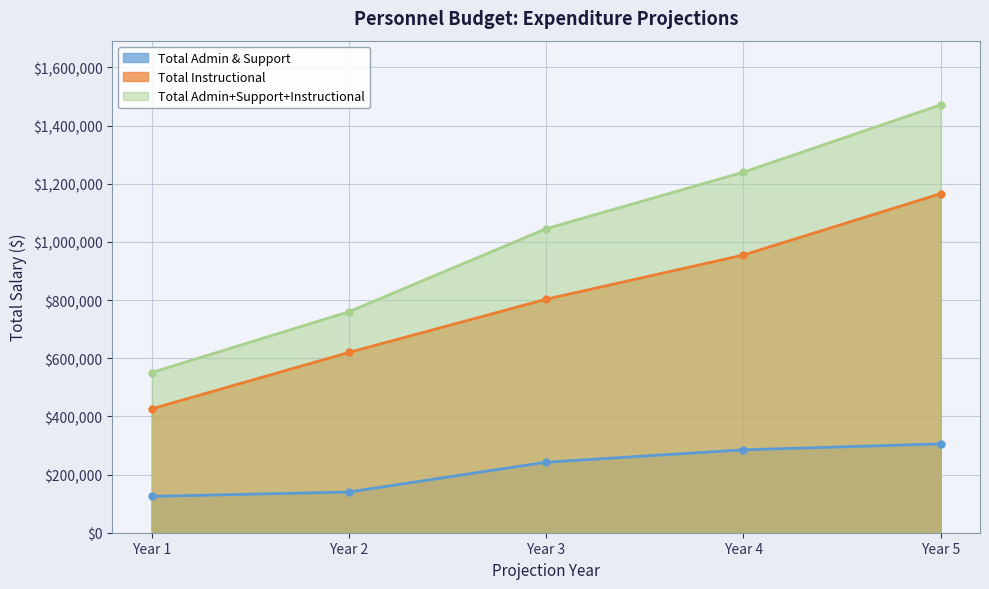

Read the Total Admin & Support value at Year 2, to the nearest 50.

140000